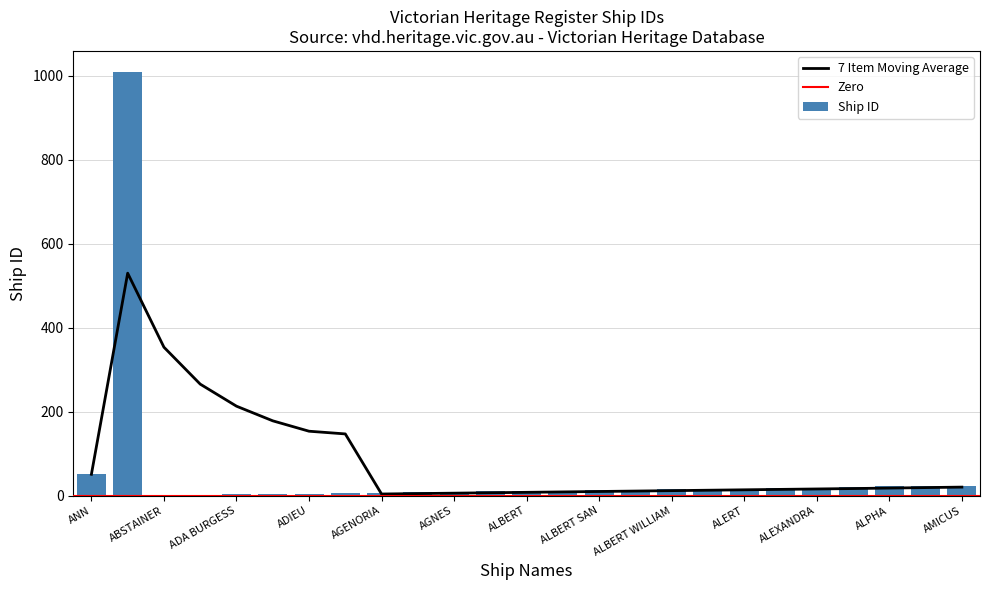

What is the sum of all Ship ID values?

1339